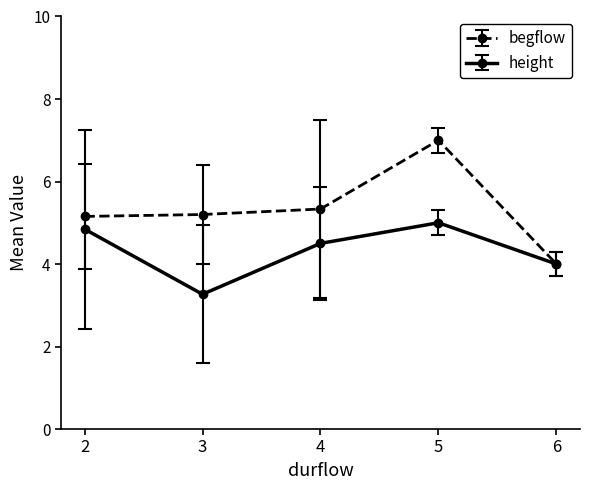

List the series in order of their peak value, highest first.

begflow, height